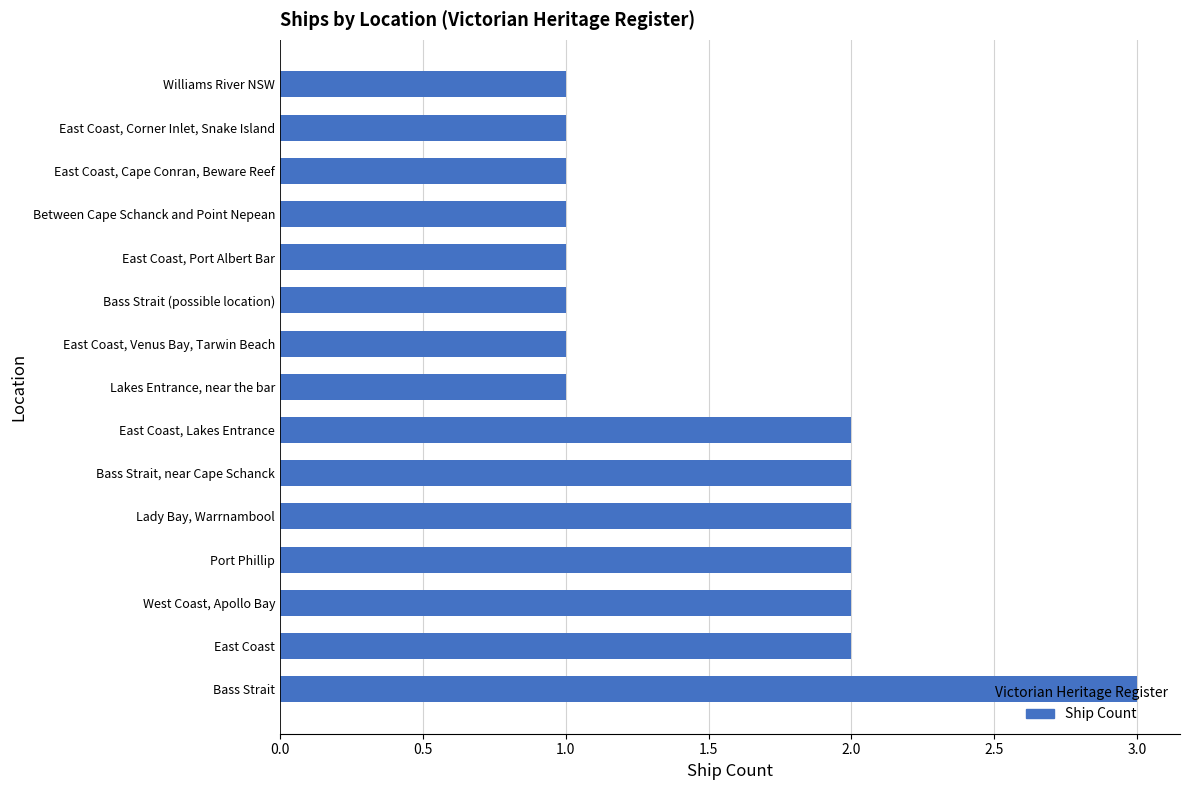

Is it true that the value at East Coast is 2?

True